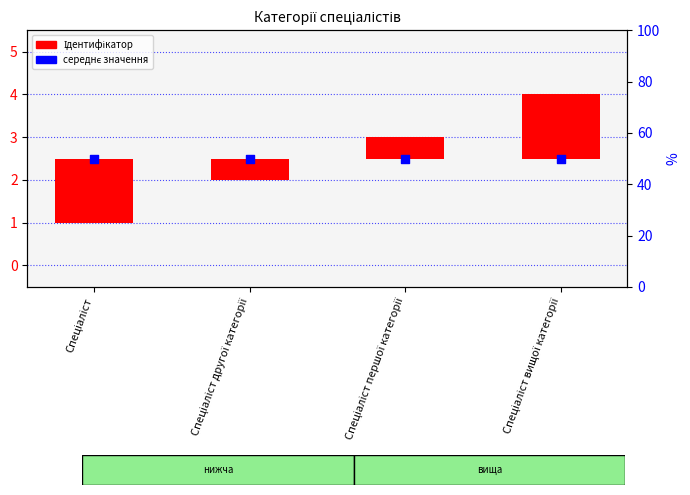

Is the value of середнє значення at Спеціаліст вищої категорії greater than the value of Ідентифікатор at Спеціаліст?

Yes